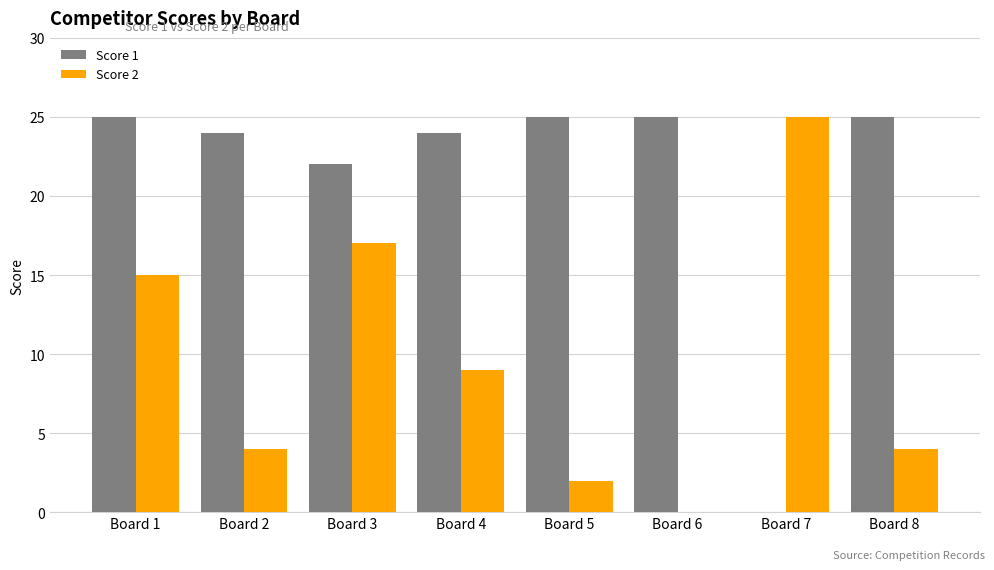

Which series changed the most between Board 6 and Board 8?

Score 2